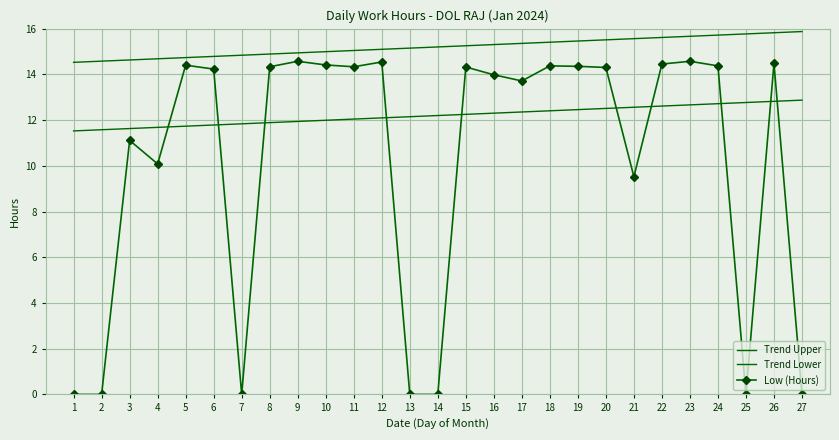

At which label does Trend Upper reach its peak?

27